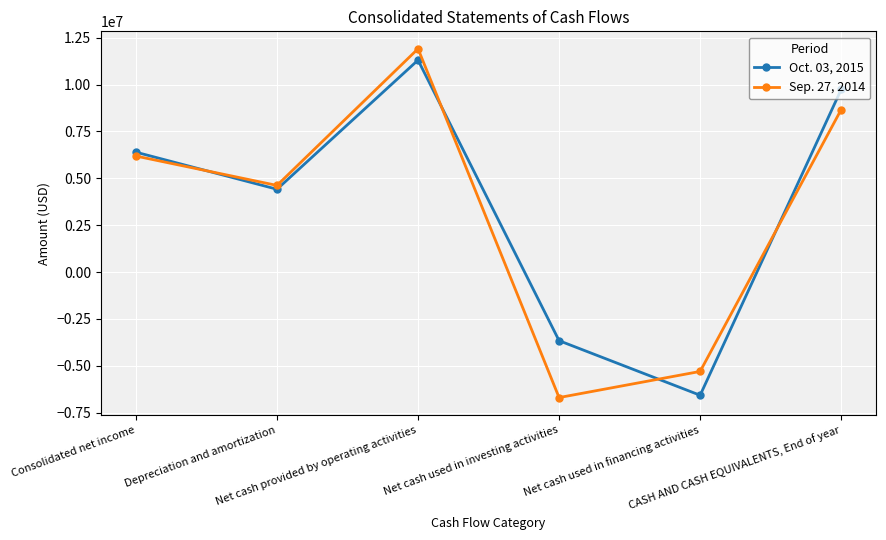

Reading left to right, what are all the values shown in this chart?

Oct. 03, 2015: 6392000	4415000	11301000	-3659000	-6569000	9735000
Sep. 27, 2014: 6185000	4619000	11905000	-6692000	-5299000	8662000